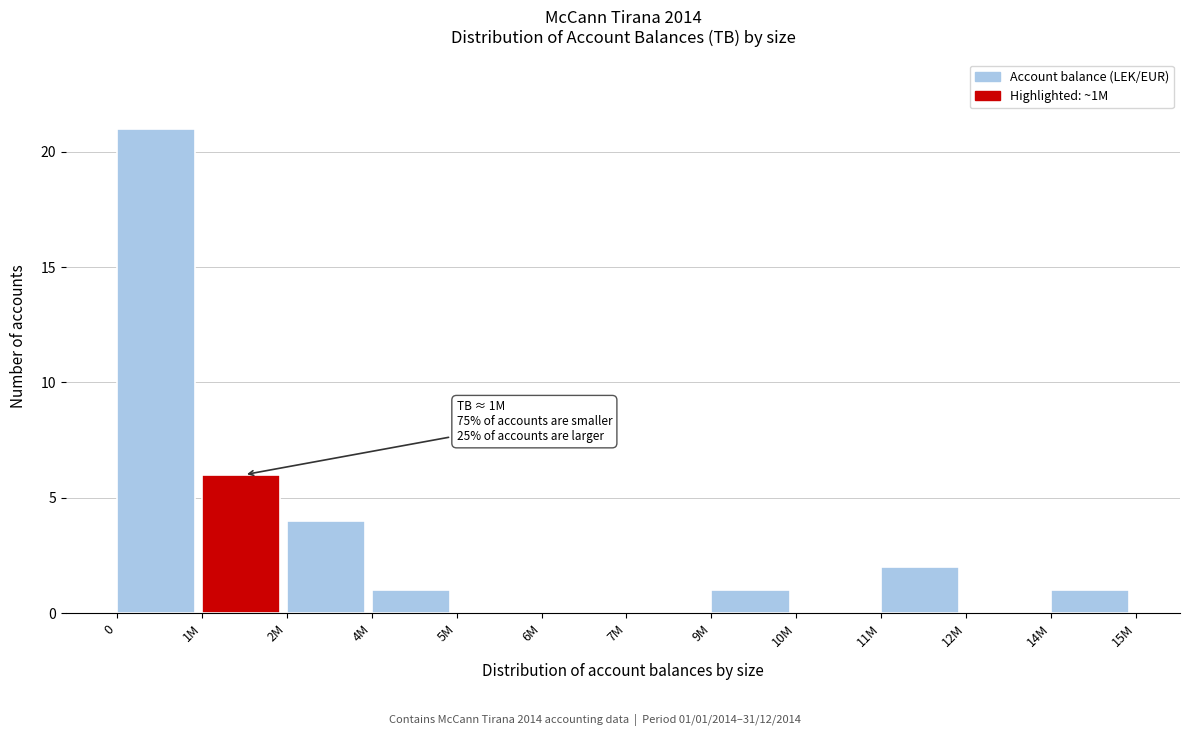

Reading right to left, transcribe all the data shown in this chart.

14M=1	12M=0	11M=2	10M=0	9M=1	7M=0	6M=0	5M=0	4M=1	2M=4	1M=6	0=21